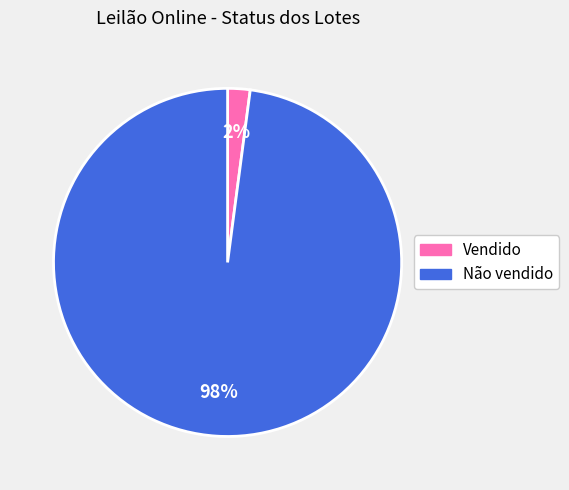

To the nearest percent, what is the combined percentage of Vendido and Não vendido?

100%